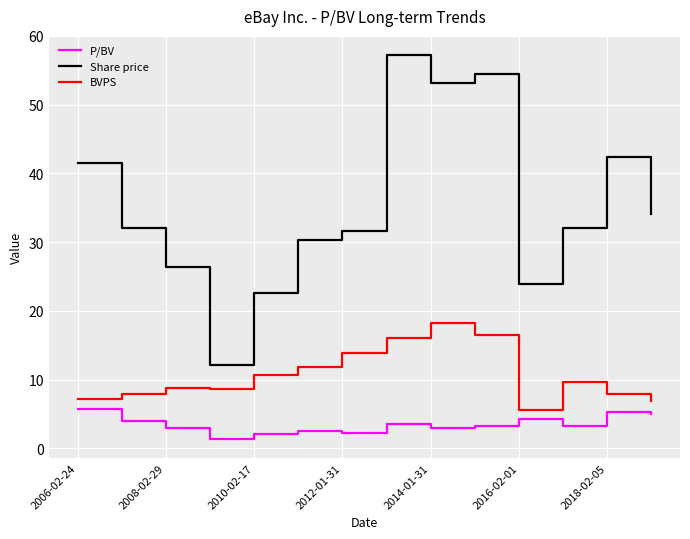

True or false: BVPS and Share price cross at least once.

False